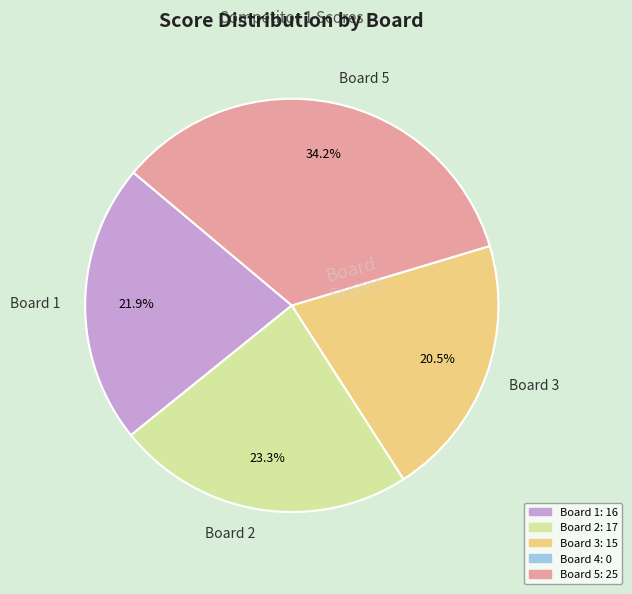

What is the ratio of the value at Board 3 to the value at Board 1?

0.9